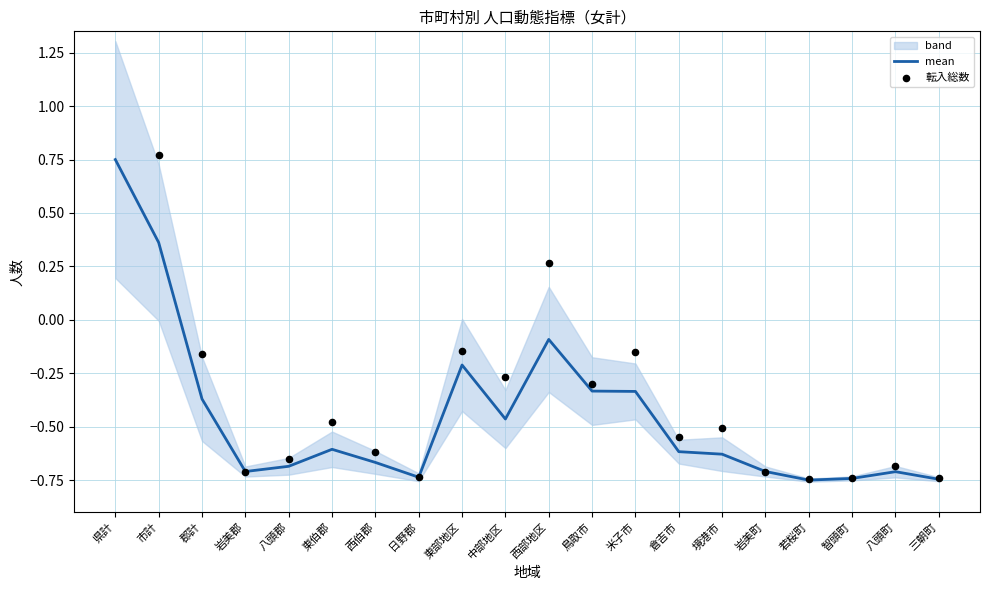

What is the total value across all series at 西部地区?

0.2